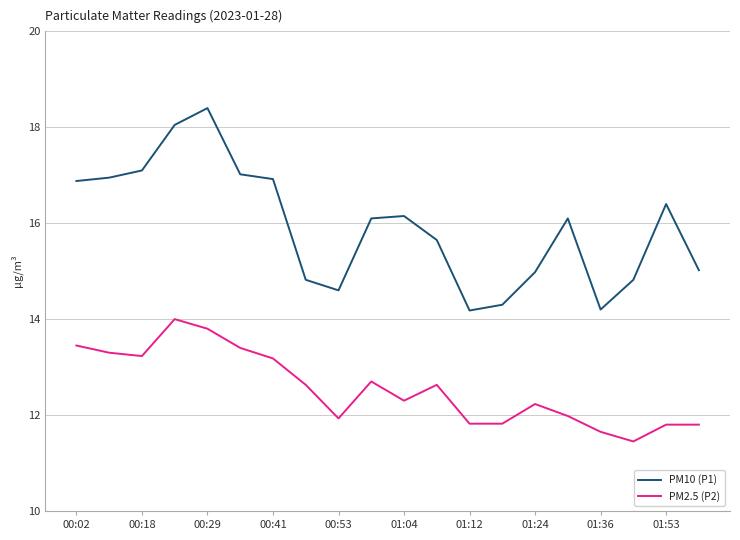

What is the average value of the PM10 (P1) series?

15.9